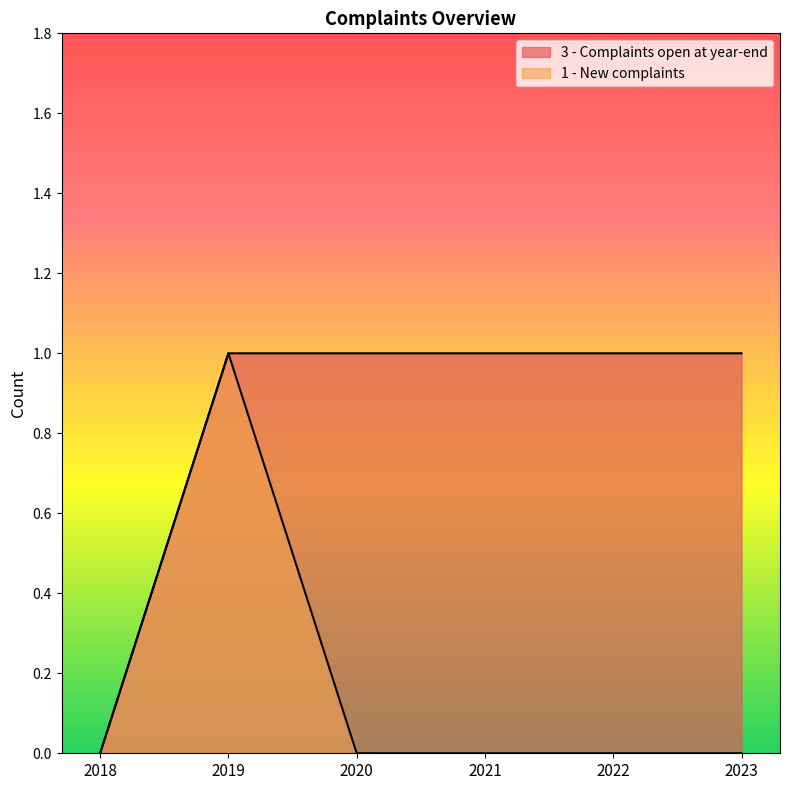

What is the maximum value for 1 - New complaints?

1